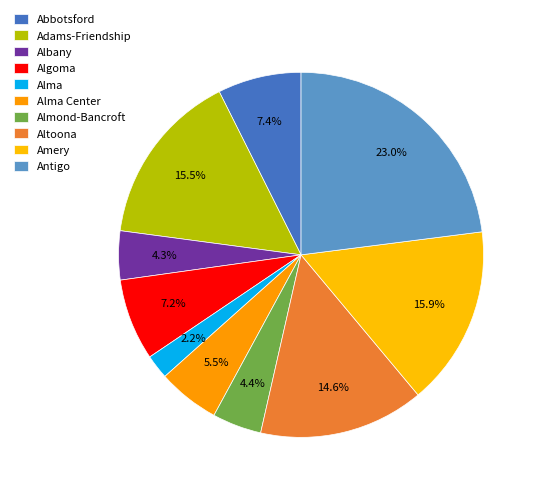

Which category has the biggest portion of the pie?

Antigo